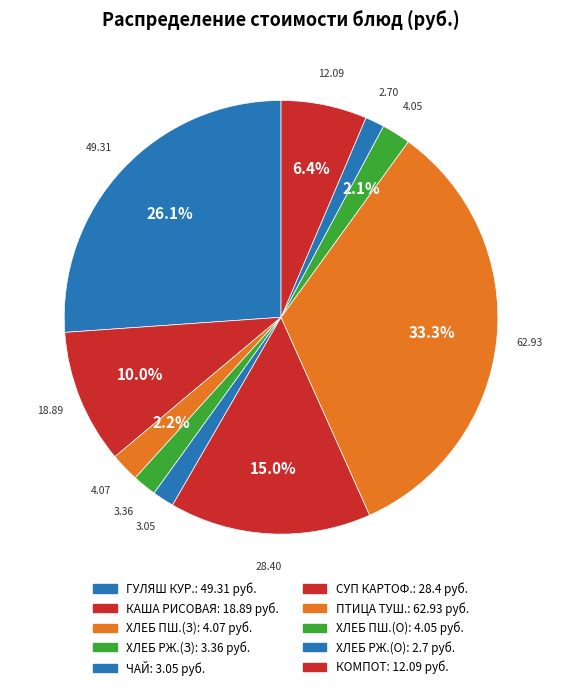

Count the number of slices in the pie.

10